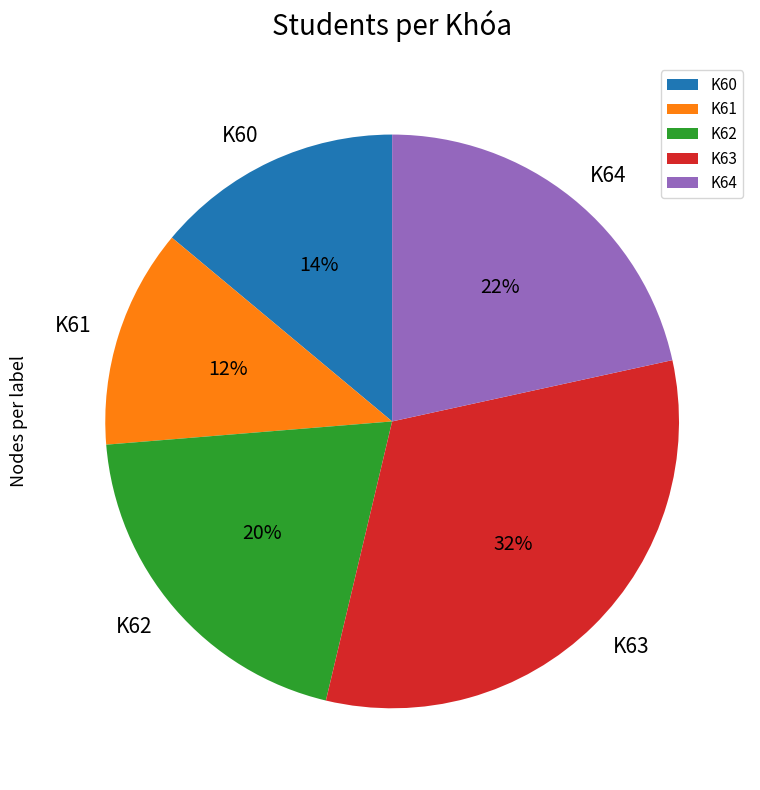

Is the sum of K63 and K64 greater than half?

Yes